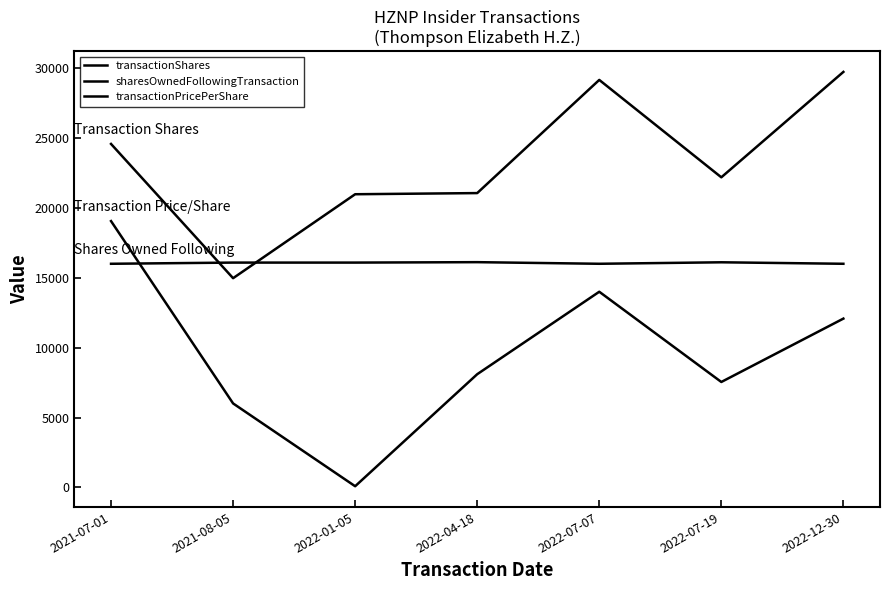

How many times do transactionPricePerShare and sharesOwnedFollowingTransaction cross each other?

2